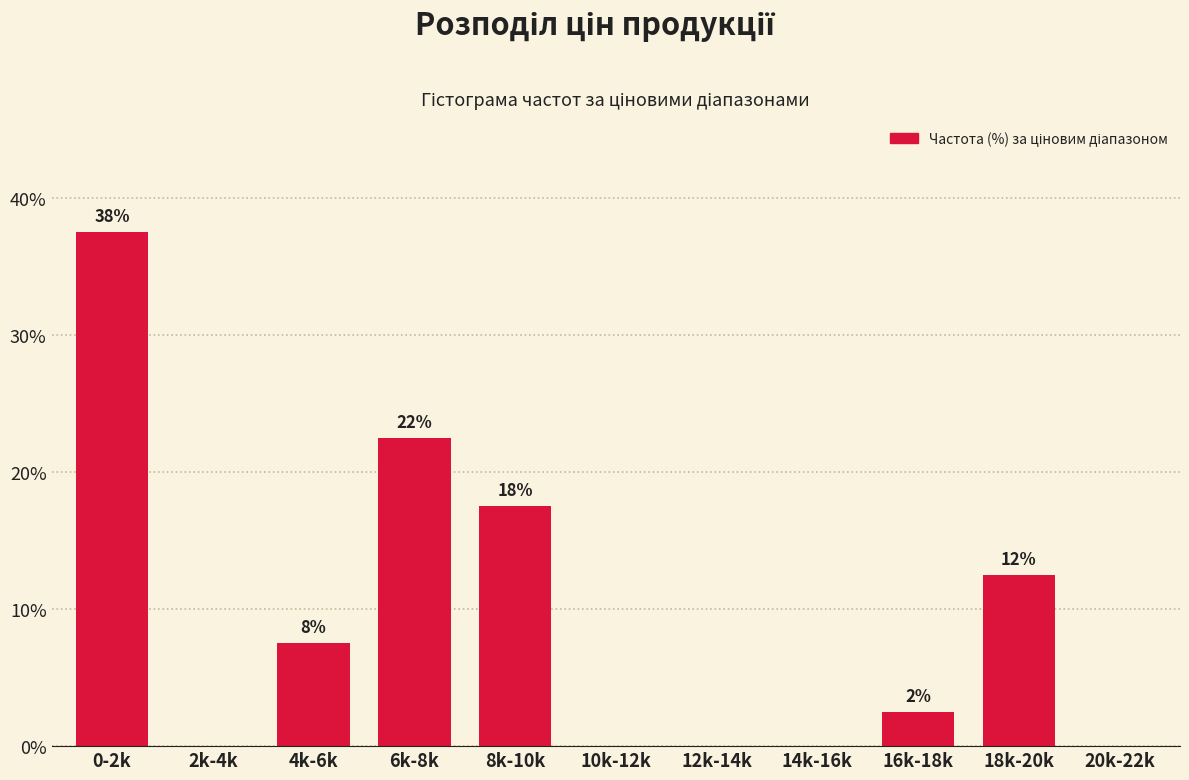

Are the bars horizontal?

No